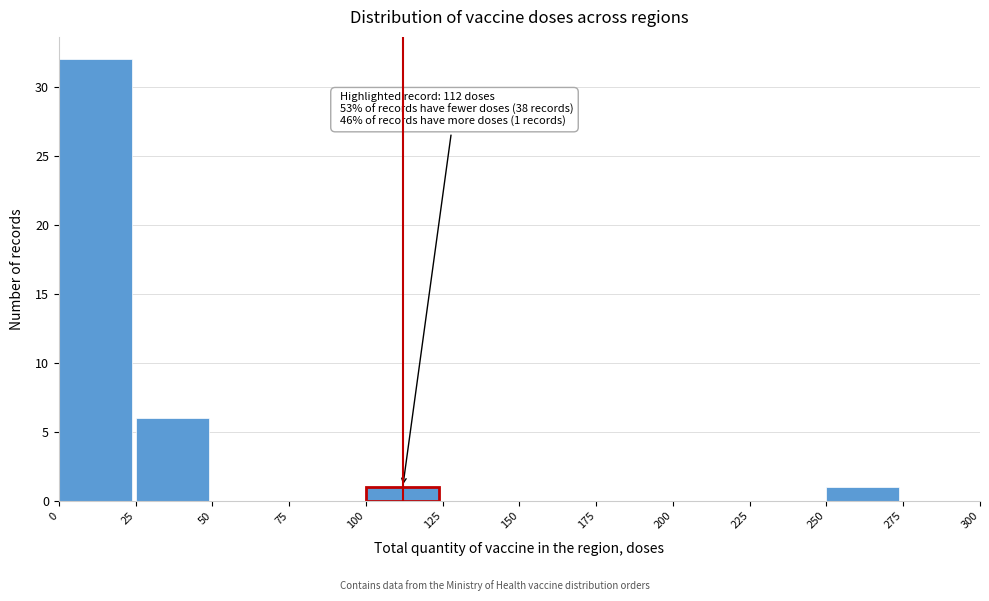

Which range on the x-axis has the tallest bar?

0 to 25